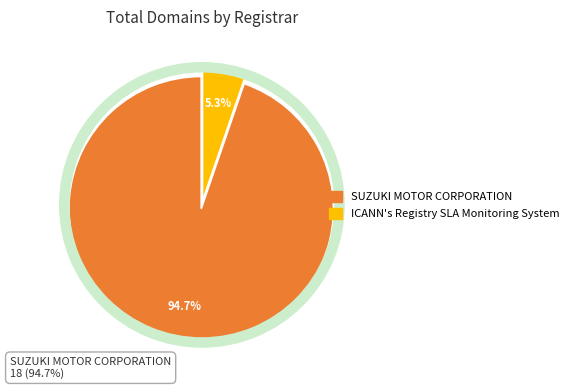

Which slice is the largest?

SUZUKI MOTOR CORPORATION